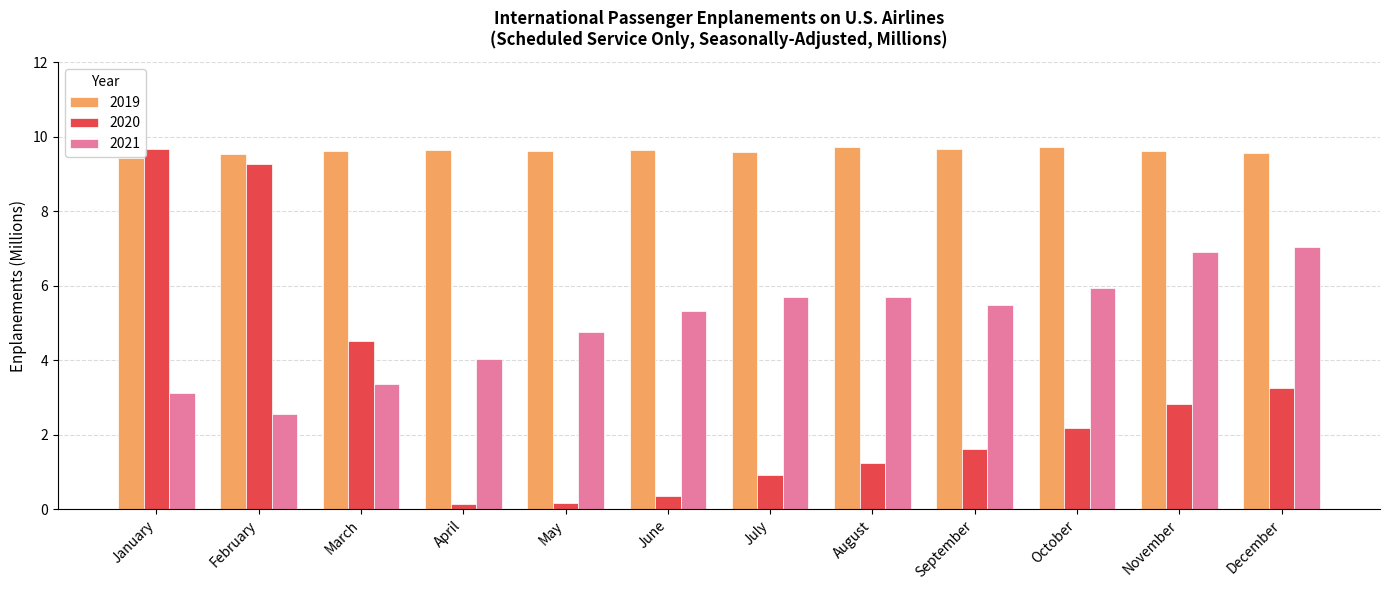

What is the value of the 2019 bar at the 10th from the left?

9.7